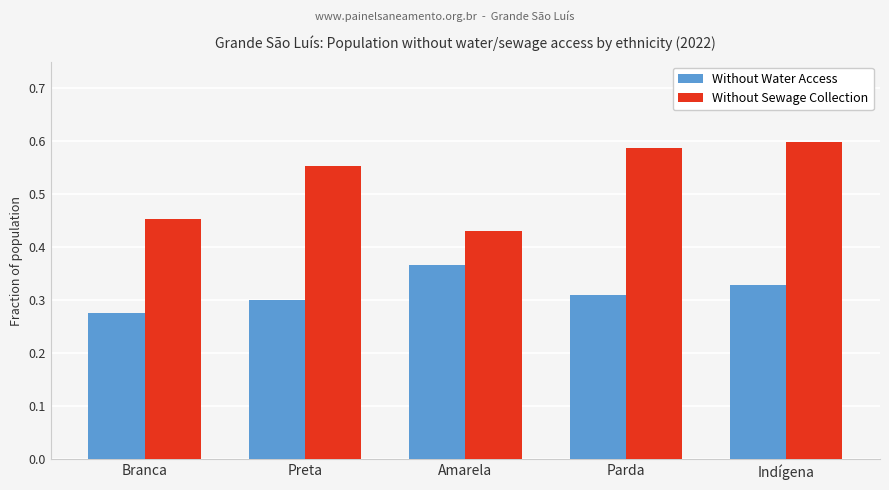

At which label does Without Sewage Collection reach its minimum?

Amarela